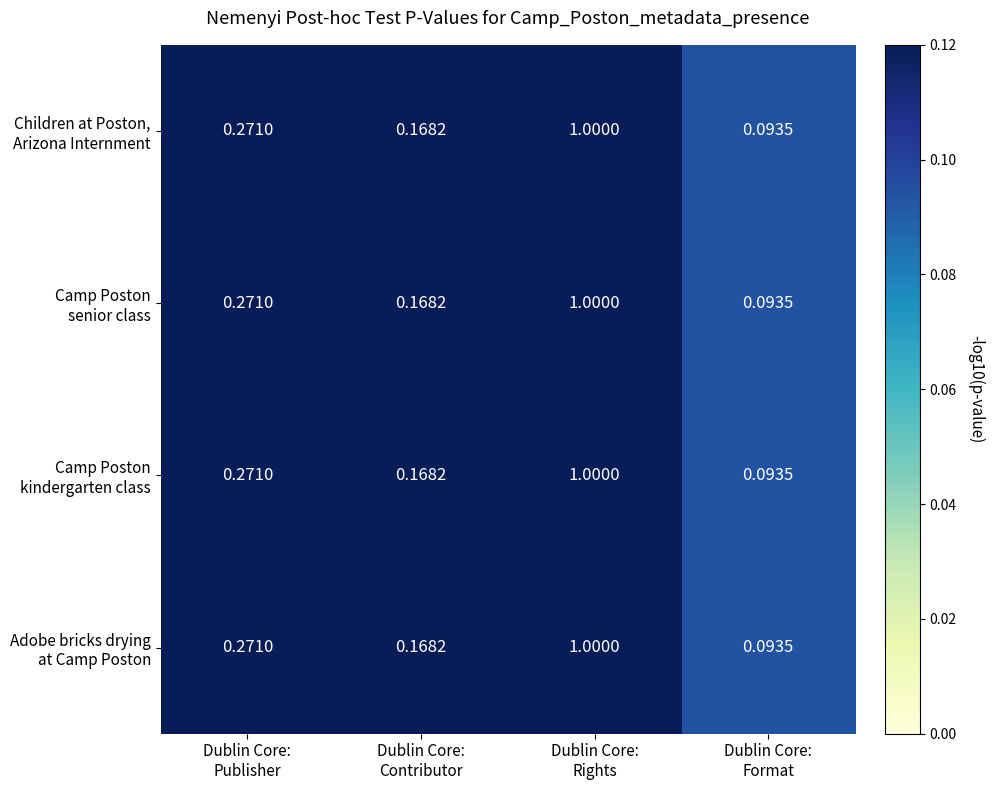

How many data points does each series have?

4